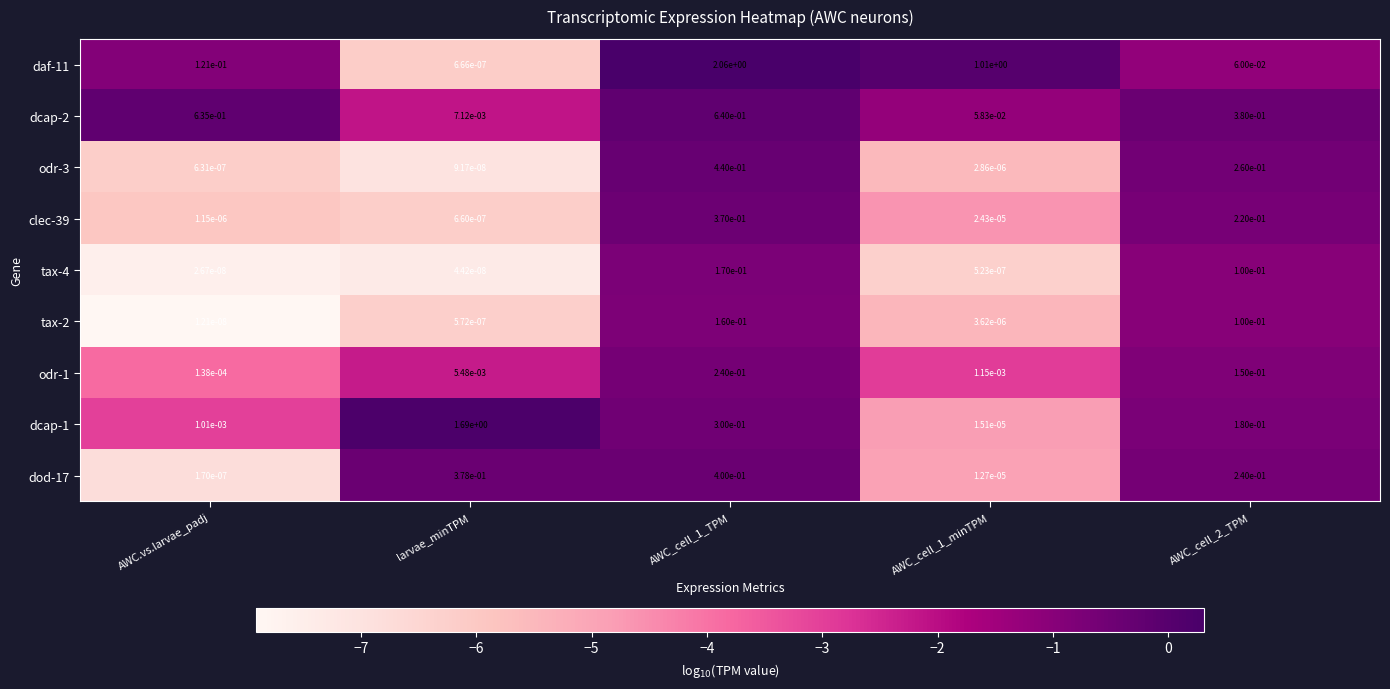

Which category has the lowest value in the daf-11 series?

larvae_minTPM